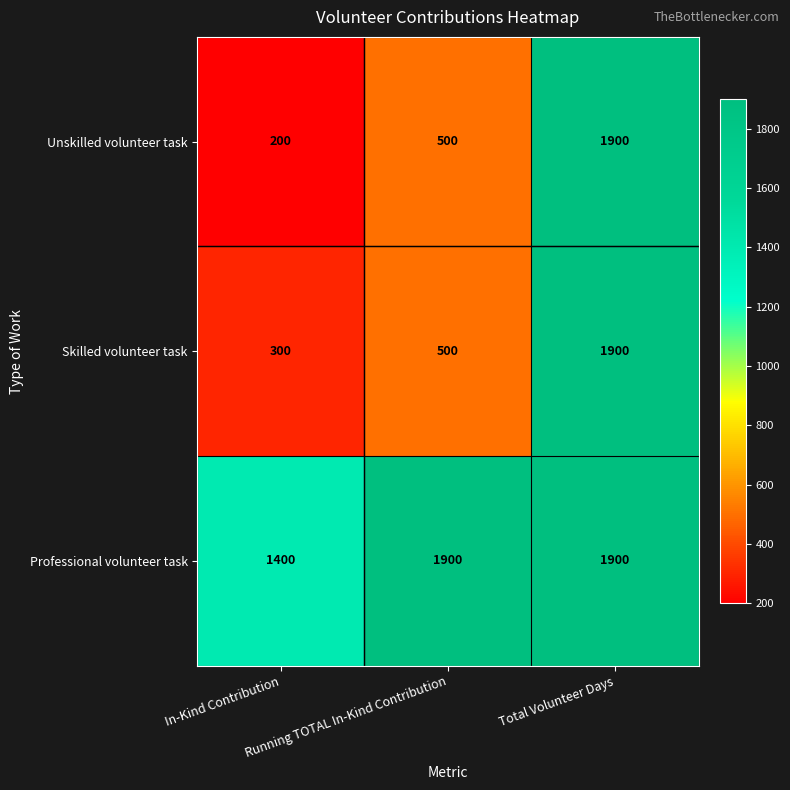

Which series has the largest total across all categories?

Professional volunteer task